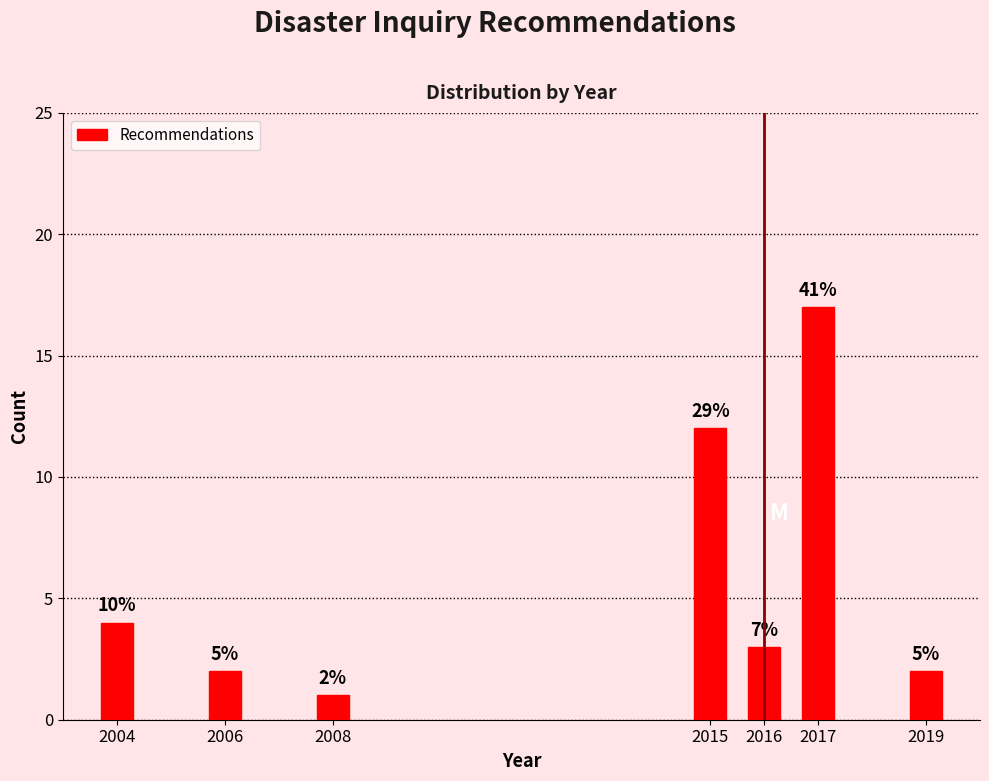

Does the chart contain any negative values?

No